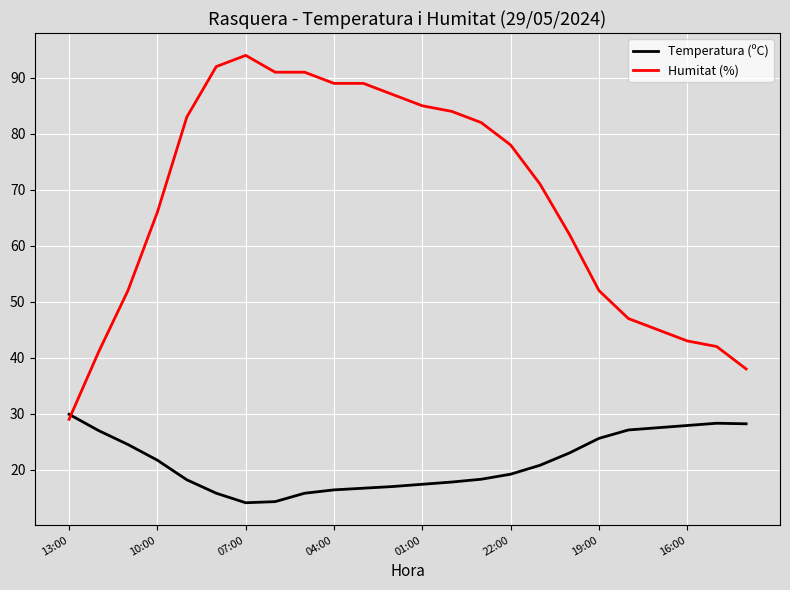

Which series has the largest total across all categories?

Humitat (%)